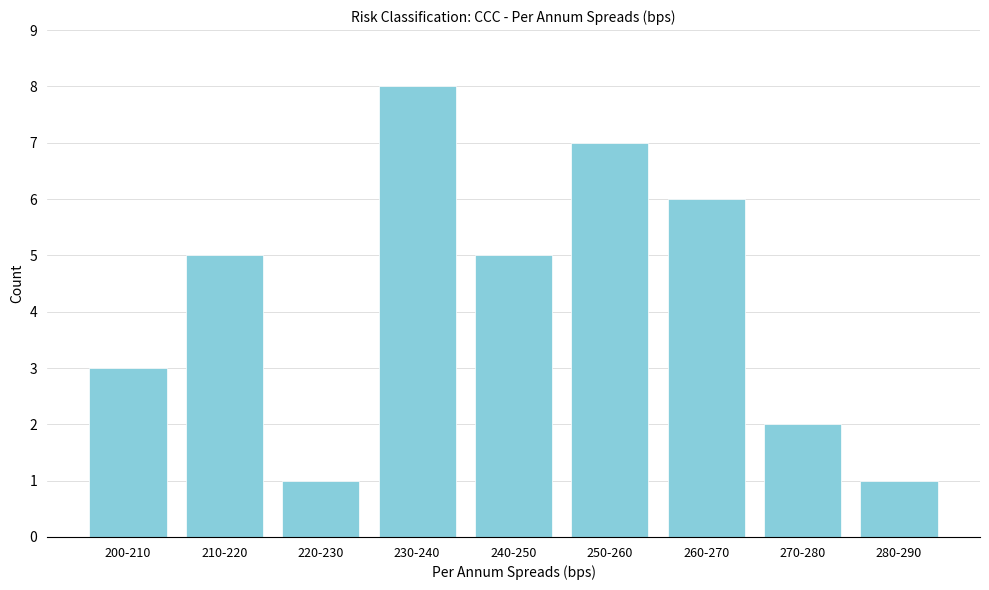

Reading left to right, extract all data points from this chart.

200-210=3	210-220=5	220-230=1	230-240=8	240-250=5	250-260=7	260-270=6	270-280=2	280-290=1